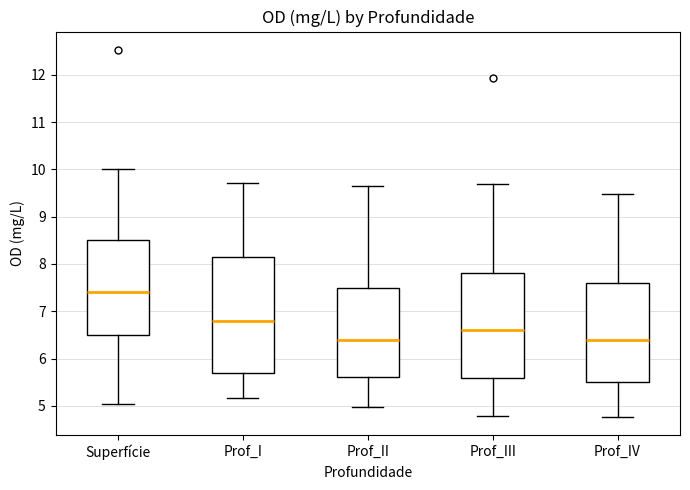

Where does the lower whisker of the box for Prof_I end on the y-axis? The values are not printed on the chart, so give them approximately, as read against the axis.

5.2